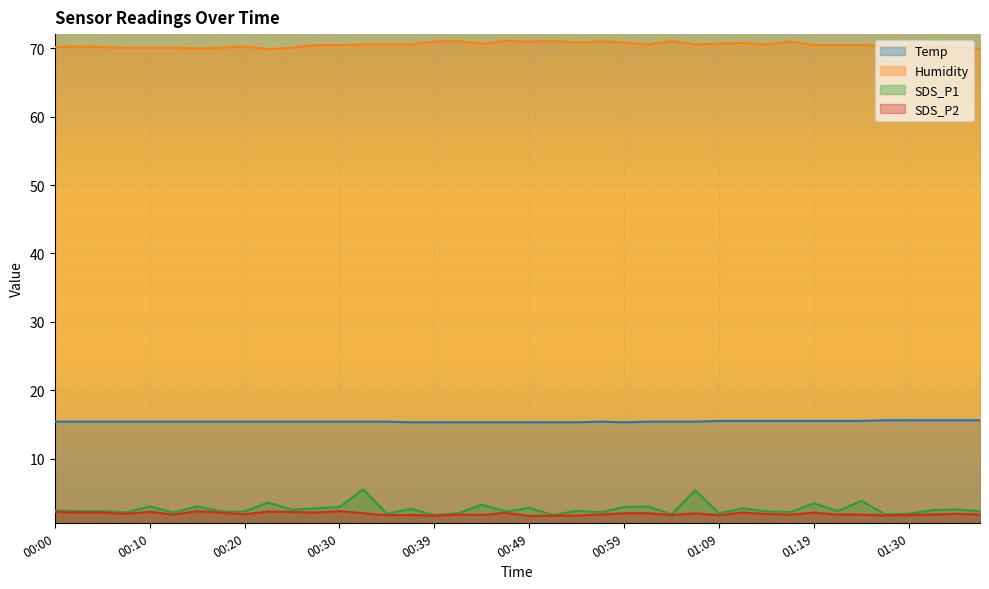

List the series in order of their peak value, highest first.

Humidity, Temp, SDS_P1, SDS_P2